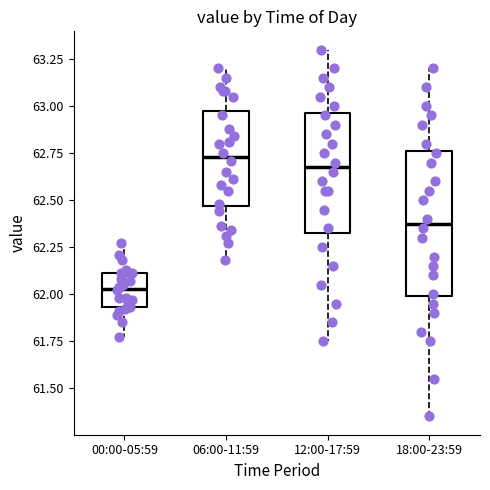

Which box is the tallest, from its lower edge to its upper edge?

18:00-23:59